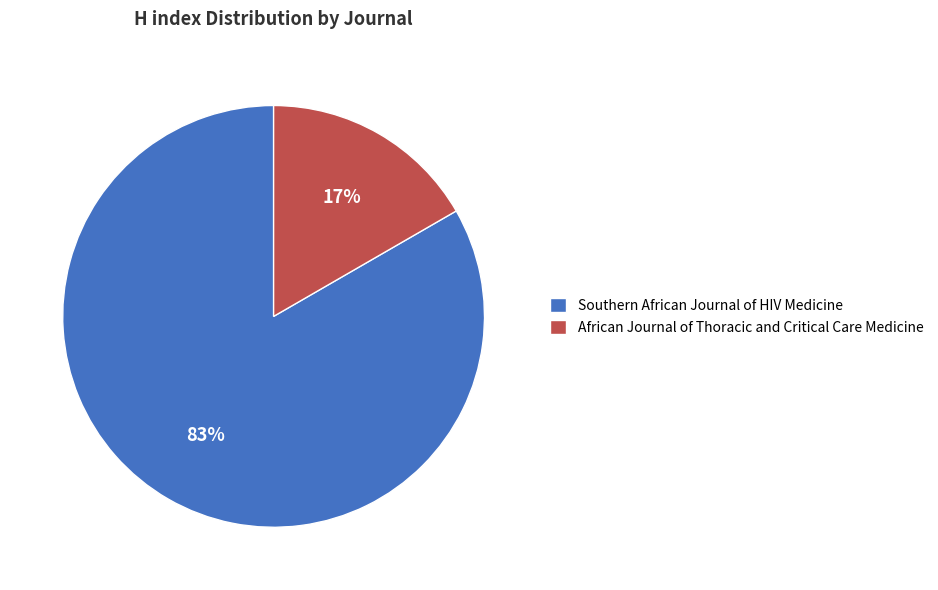

Combined, do Southern African Journal of HIV Medicine and African Journal of Thoracic and Critical Care Medicine account for over 50%?

Yes